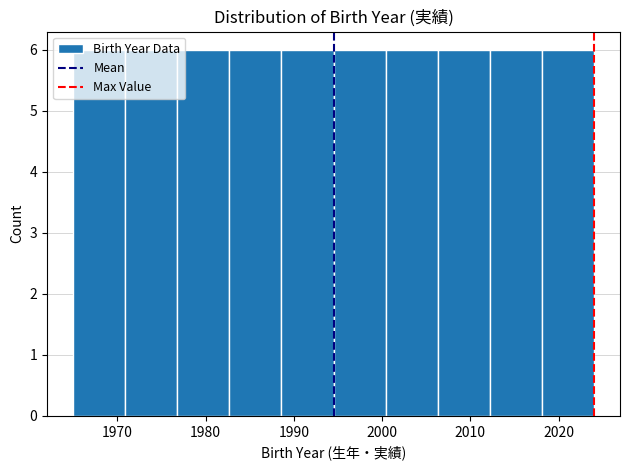

Reading left to right, list every bar in this chart as the range it spans on the x-axis followed by its height. Neither the bar edges nor the heights are printed on the chart, so give them approximately, as read against the axes.

1965.0 to 1970.9: 6
1970.9 to 1976.8: 6
1976.8 to 1982.7: 6
1982.7 to 1988.6: 6
1988.6 to 1994.5: 6
1994.5 to 2000.4: 6
2000.4 to 2006.3: 6
2006.3 to 2012.2: 6
2012.2 to 2018.1: 6
2018.1 to 2024.0: 6